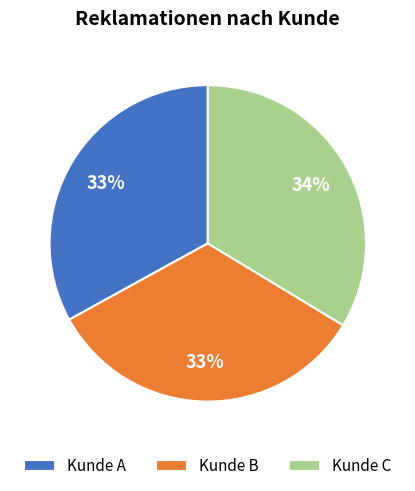

Do Kunde A and Kunde C together represent more than half of the pie?

Yes